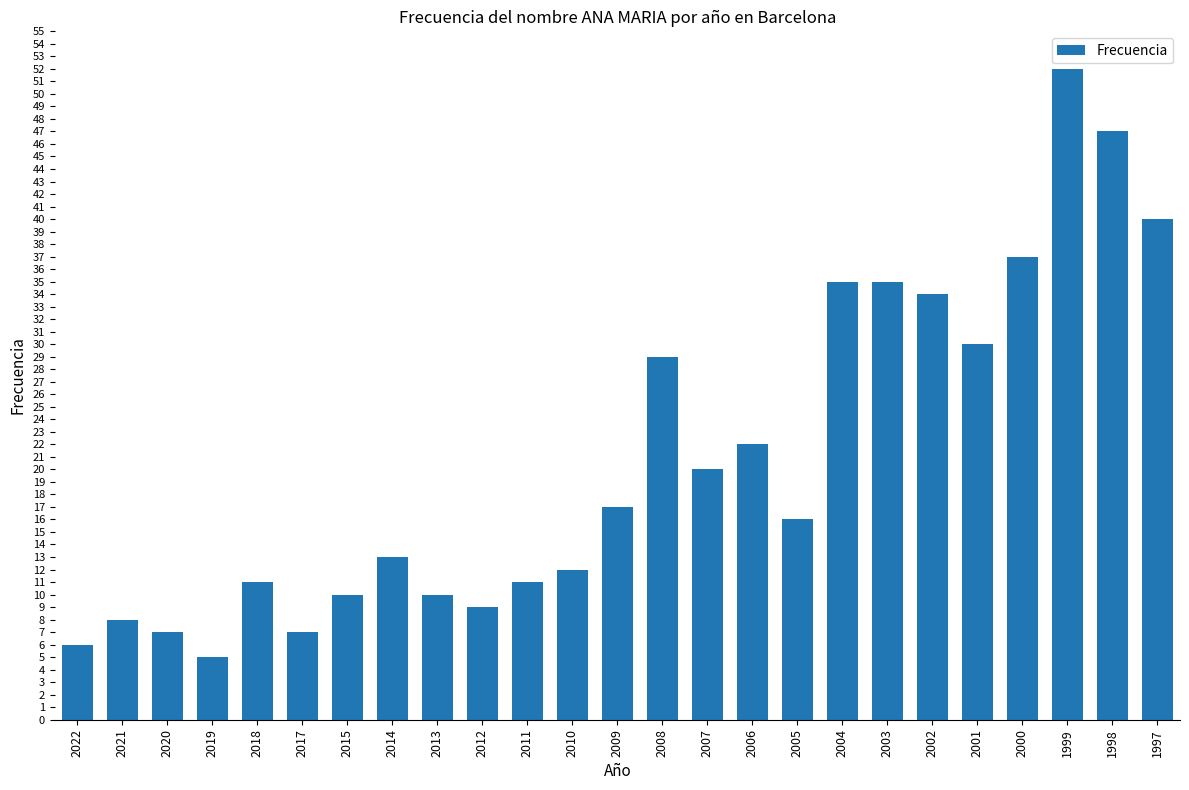

Are the bars grouped side by side (vs. stacked)?

No